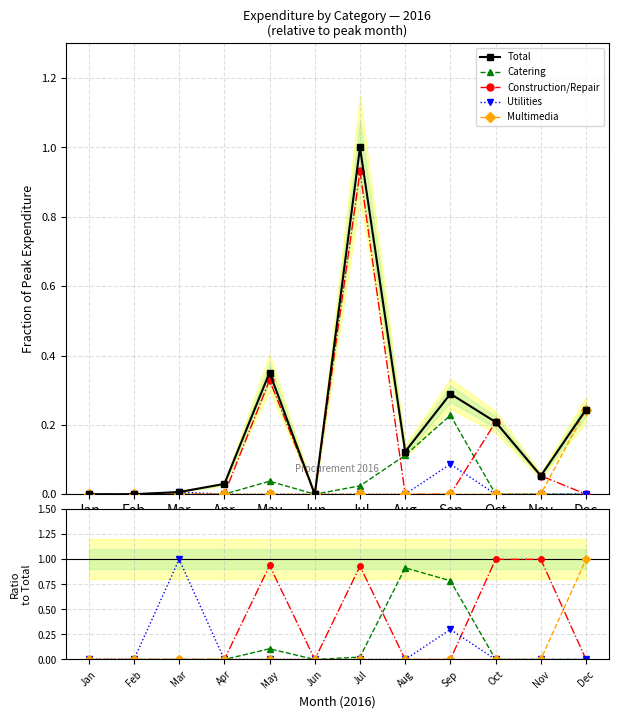

At which label is Construction closest to 0?

Jan